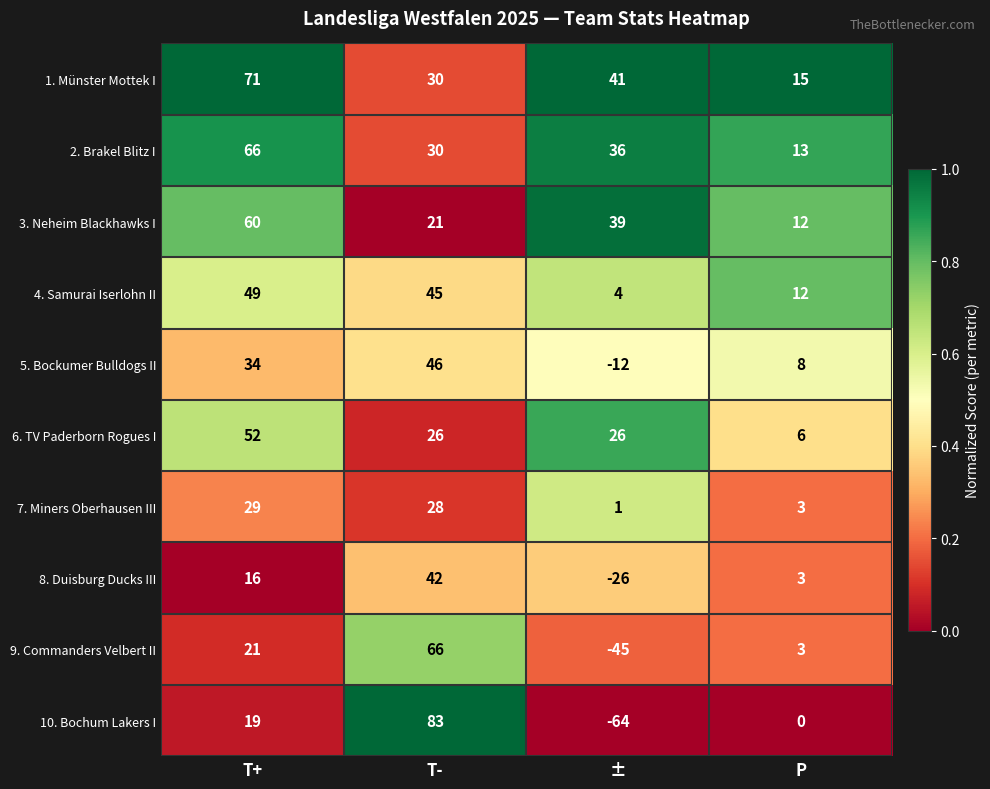

At which label does 6. TV Paderborn Rogues I first exceed 26?

T+